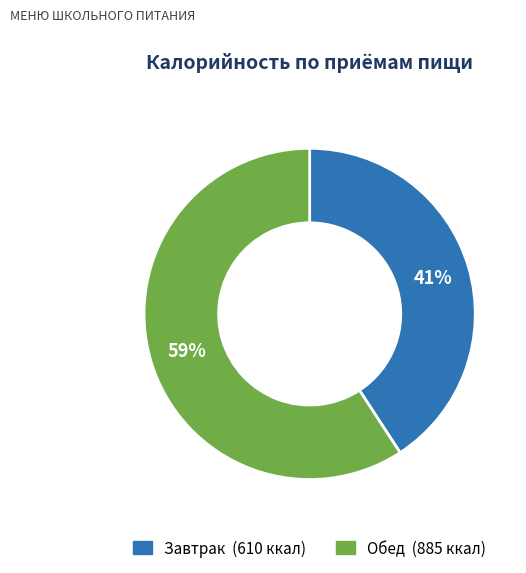

What percentage is the Обед slice, to the nearest percent?

59%